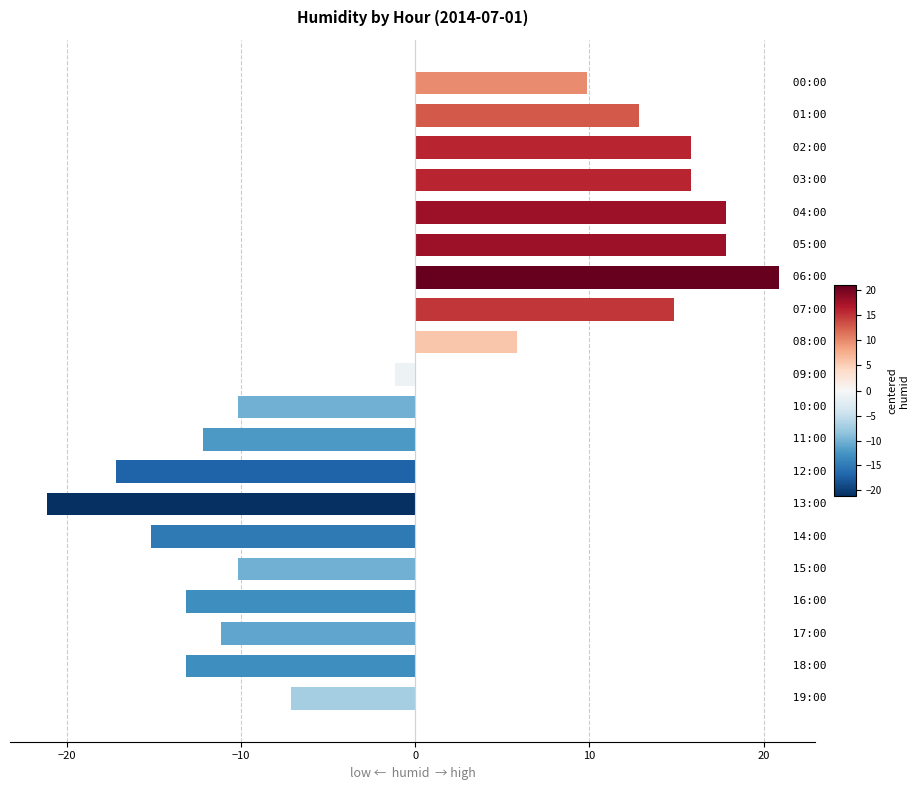

What is the difference between the maximum and minimum values?

42.0